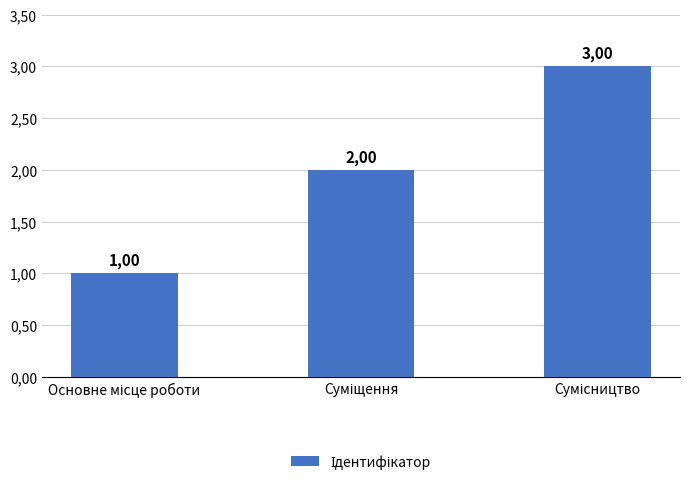

Which has a higher value, Сумісництво or Основне місце роботи?

Сумісництво